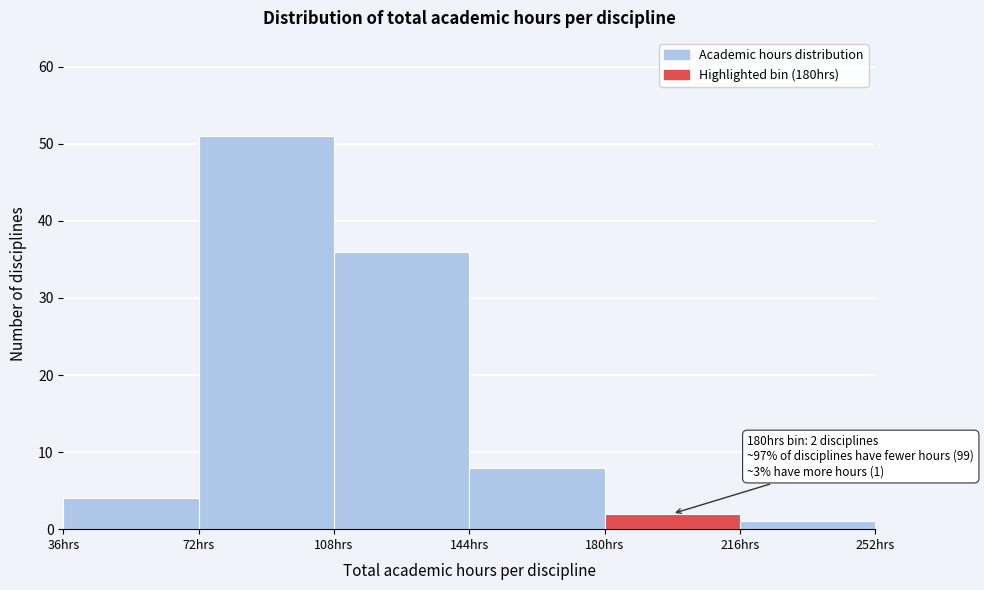

Over which range of the x-axis is the bar tallest?

72 to 108